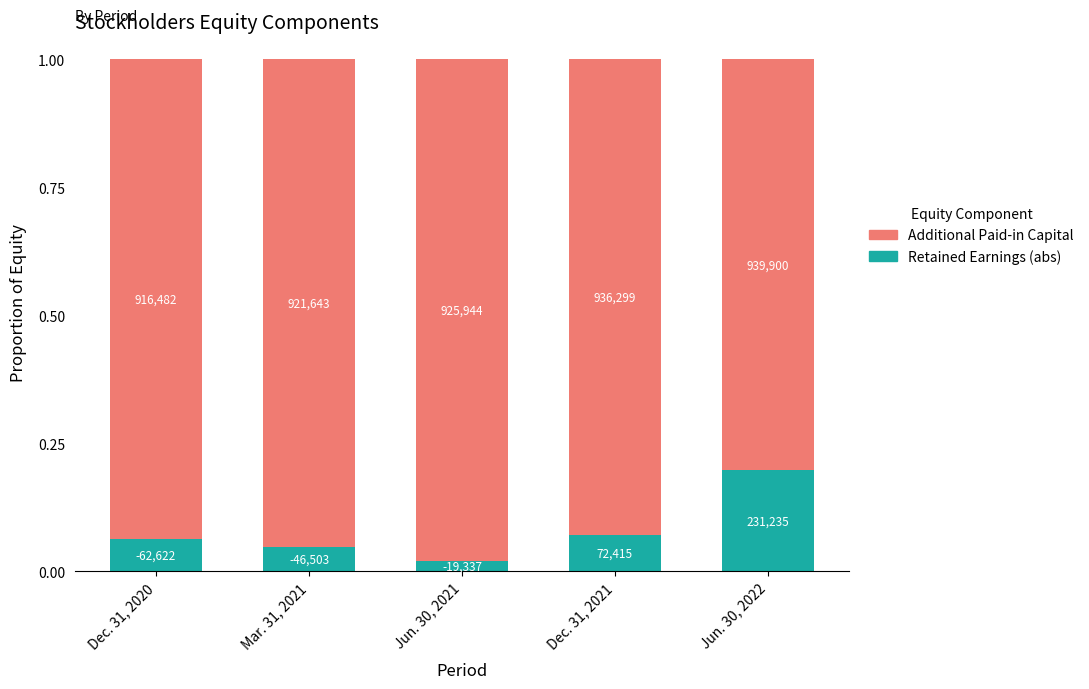

What is the difference between the Retained Earnings (abs) values at Jun. 30, 2021 and Dec. 31, 2021?

0.1